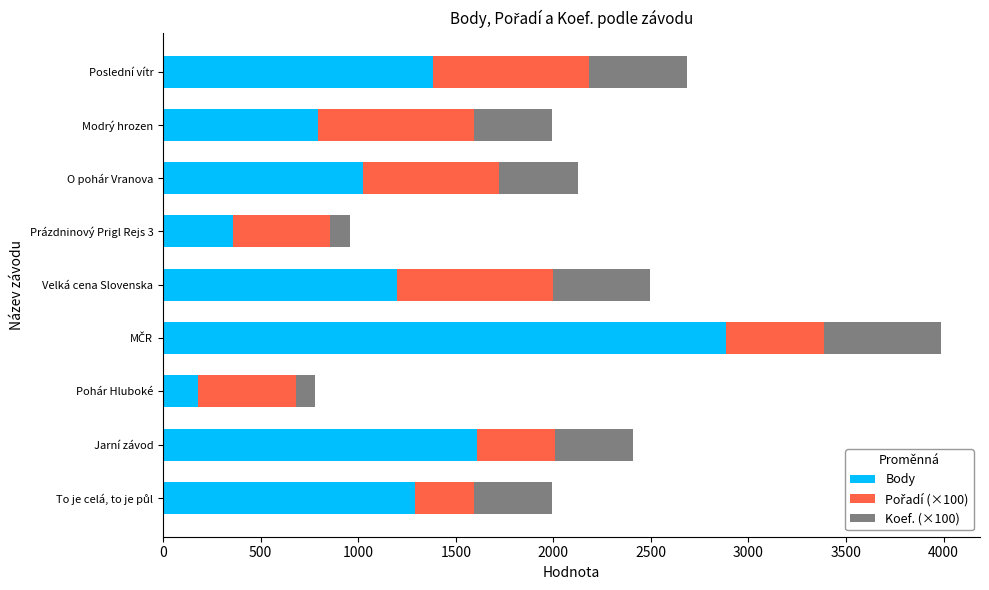

What is the difference between the maximum and minimum values in the Body series?

2707